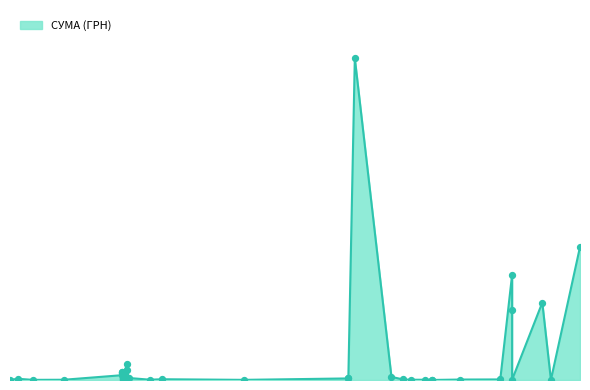

What is the ratio of the value at 15.03.2018 to the value at 03.06.2019?

0.4